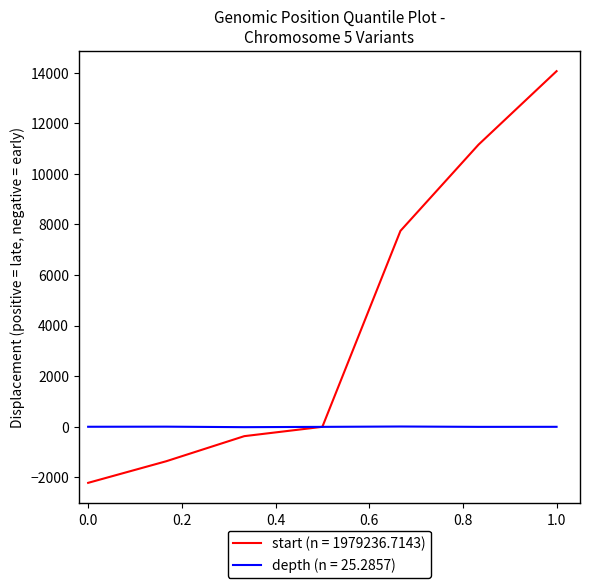

Rank the series by their maximum value, from highest to lowest.

start (n = 1979236.7143), depth (n = 25.2857)